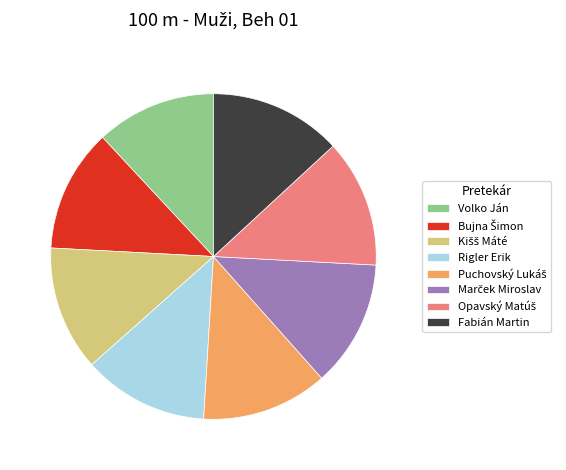

Approximately how many times larger is the value at Rigler Erik compared to Fabián Martin?

1.0